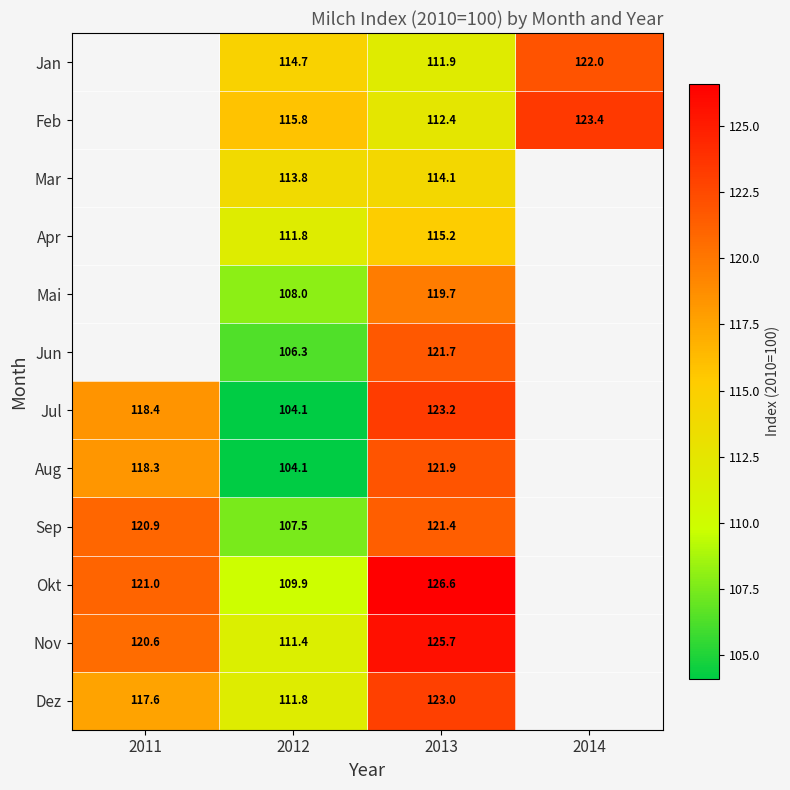

Is the value of Aug at 2012 greater than the value of Okt at 2012?

No